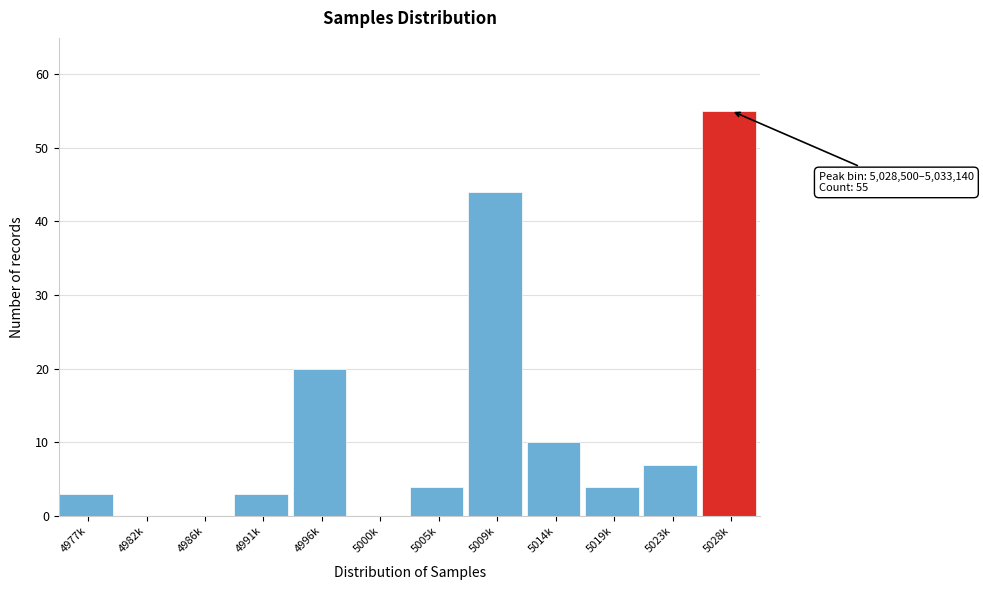

Reading right to left, what are all the values shown in this chart?

5028k=55	5023k=7	5019k=4	5014k=10	5009k=44	5005k=4	5000k=0	4996k=20	4991k=3	4986k=0	4982k=0	4977k=3